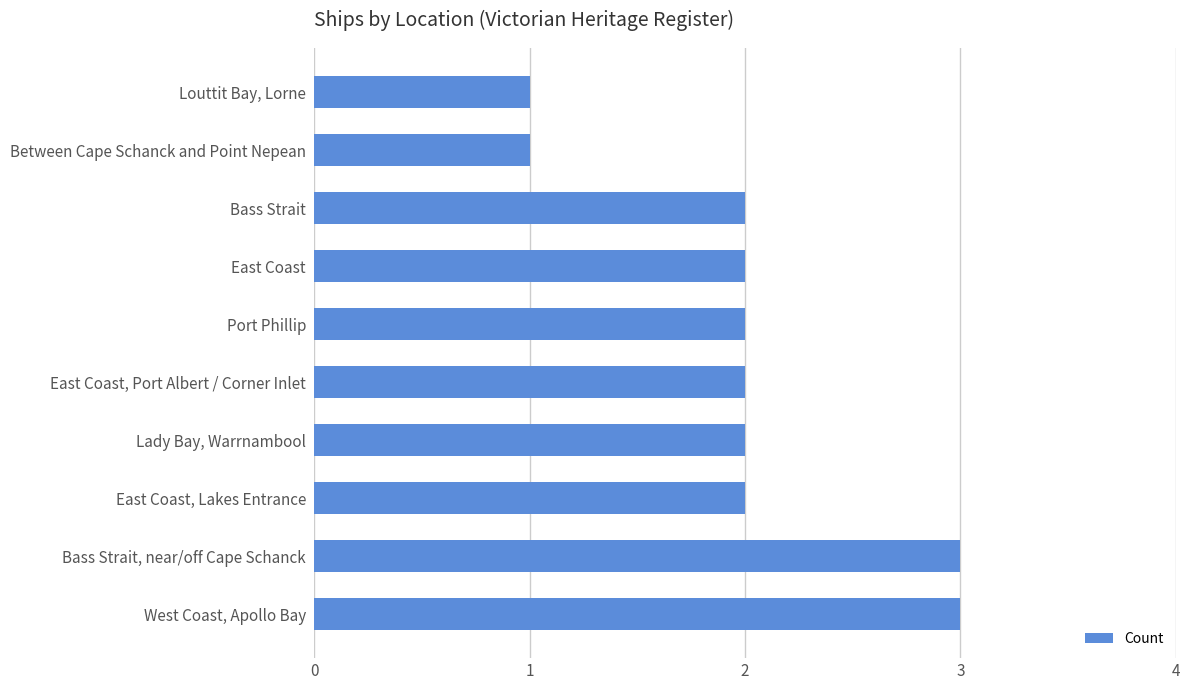

Does the chart contain any negative values?

No